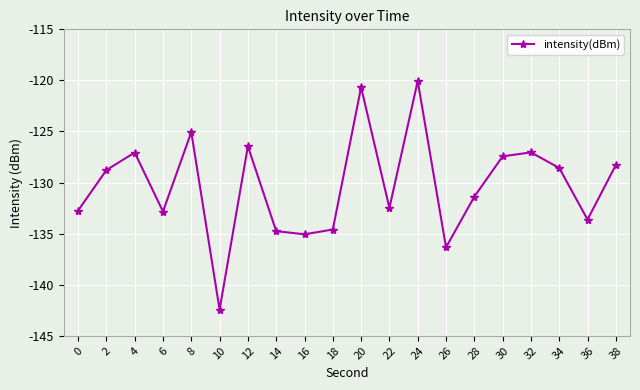

What is the difference between the values at 24 and 26?

16.3